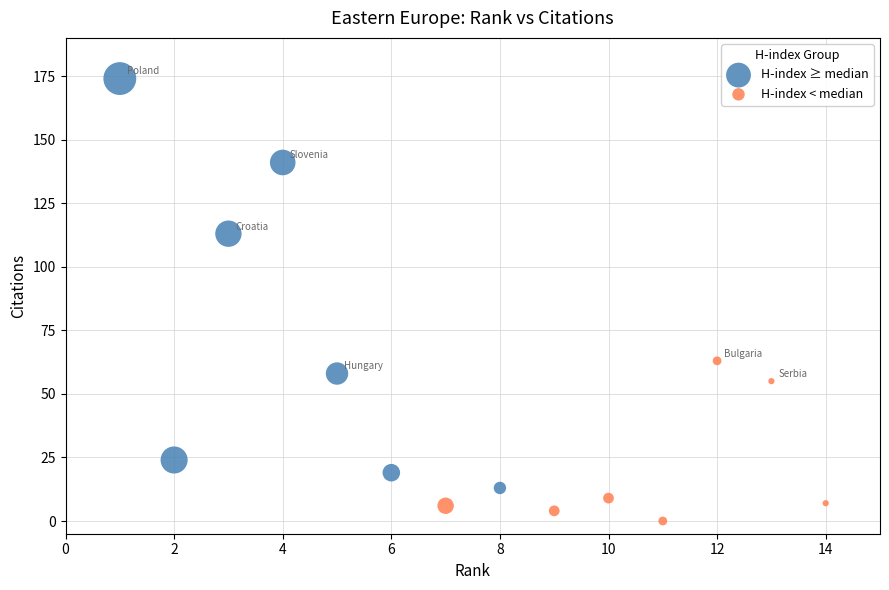

Which series contains the highest Y value?

H-index ≥ median